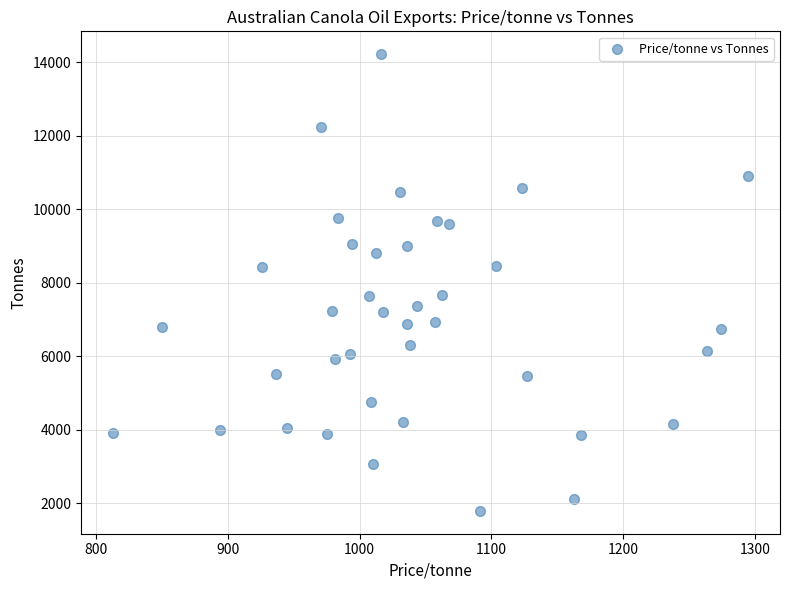

What is the range of X values (max minus min)?

481.8